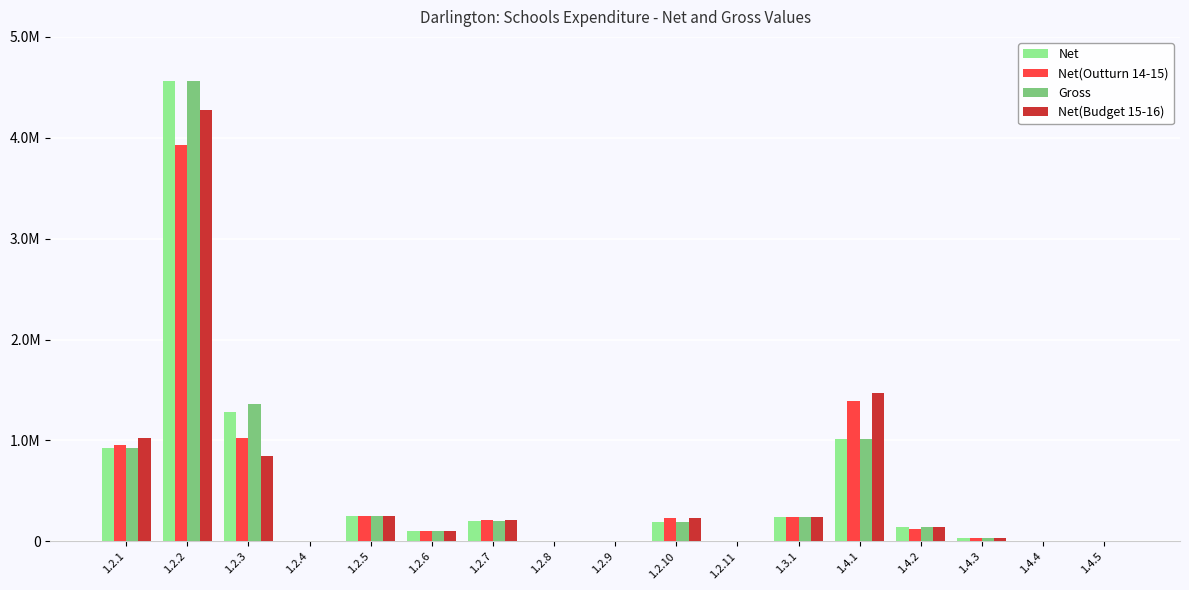

Are the bars grouped side by side (vs. stacked)?

Yes